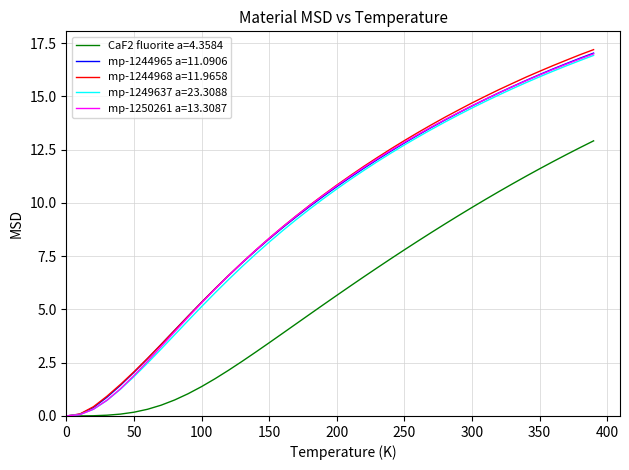

Which series has the largest range (max minus min)?

mp-1244968 a=11.9658